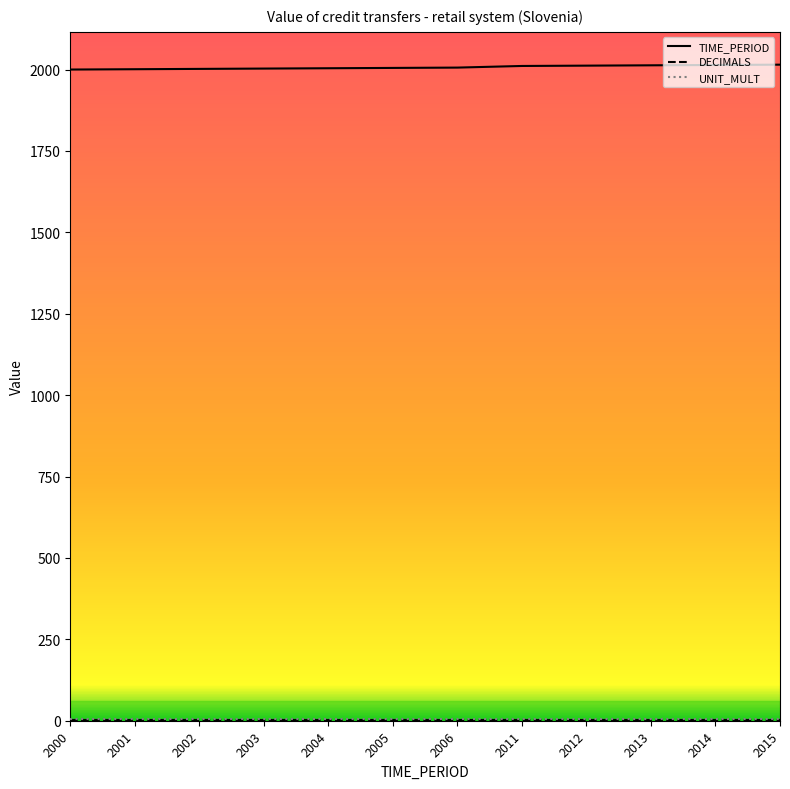

The value of TIME_PERIOD at 2013 is 3360. True or false?

False